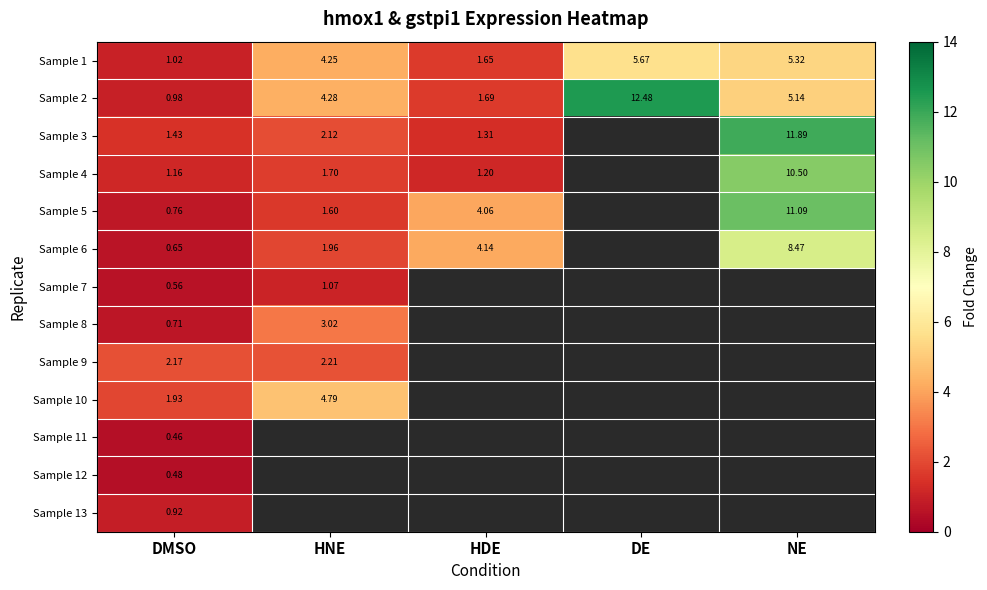

At which label does Sample 2 reach its peak?

DE